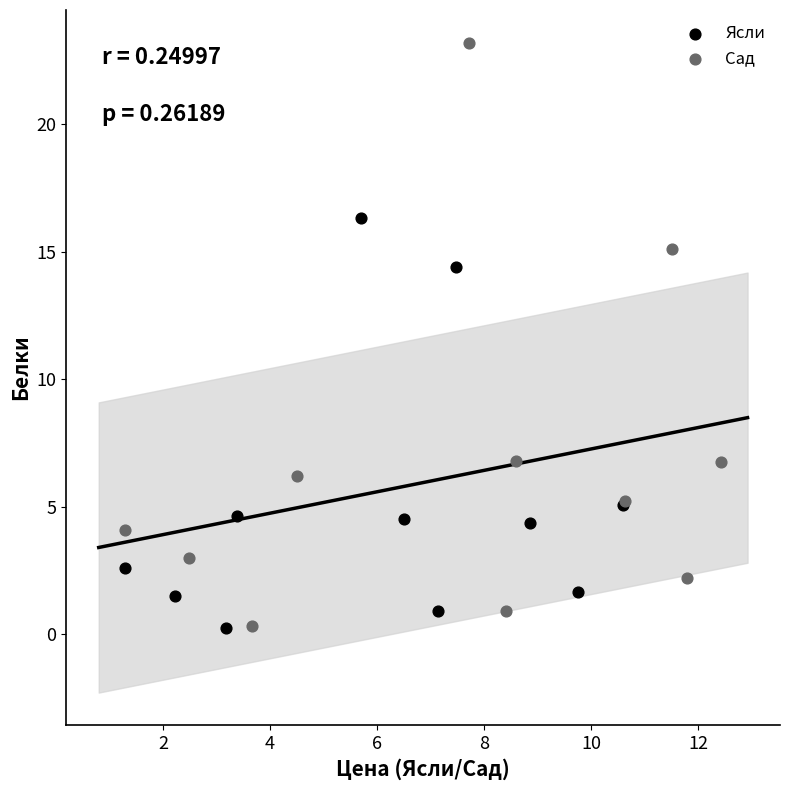

Which series has the largest Y range (max minus min)?

Сад